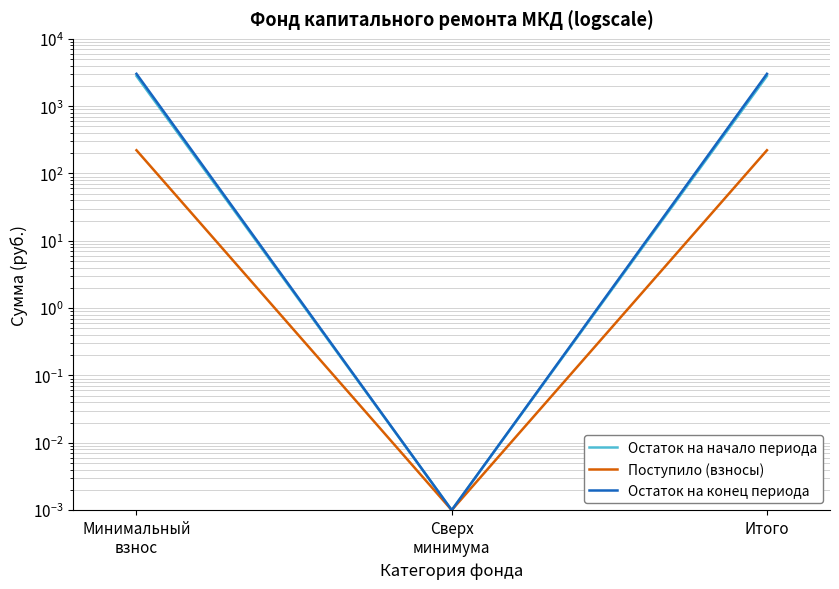

Is it true that Остаток на конец периода equals 4184.9 at Итого?

False